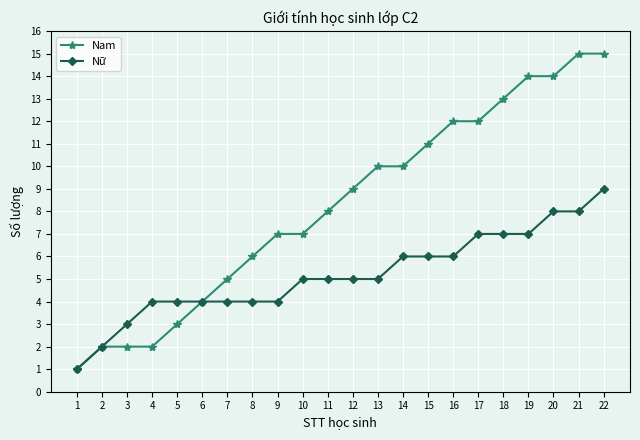

Rank the series at 4 from highest to lowest value.

Nữ, Nam